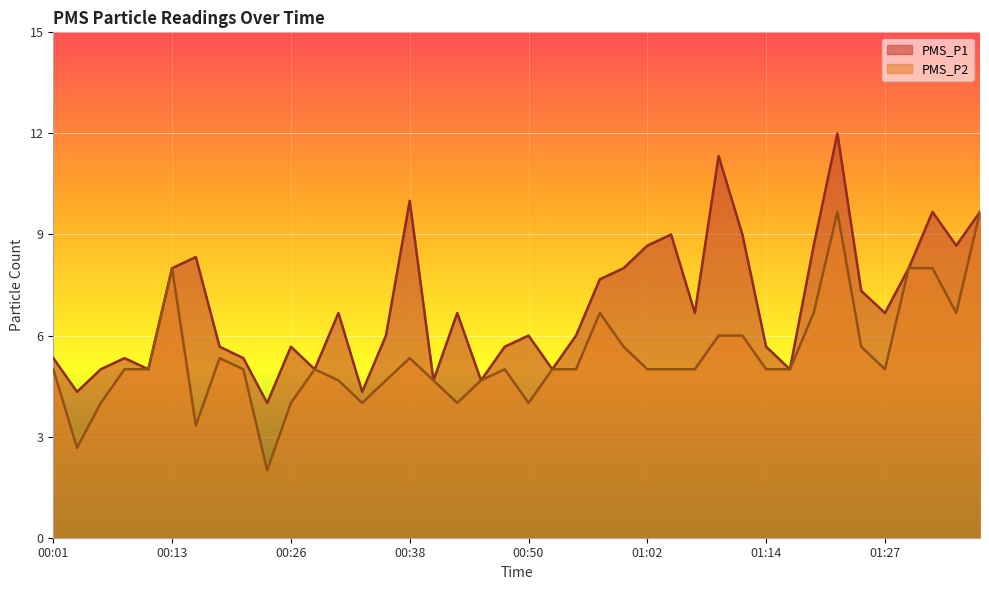

Rank the series at 01:36 from lowest to highest value.

PMS_P1, PMS_P2